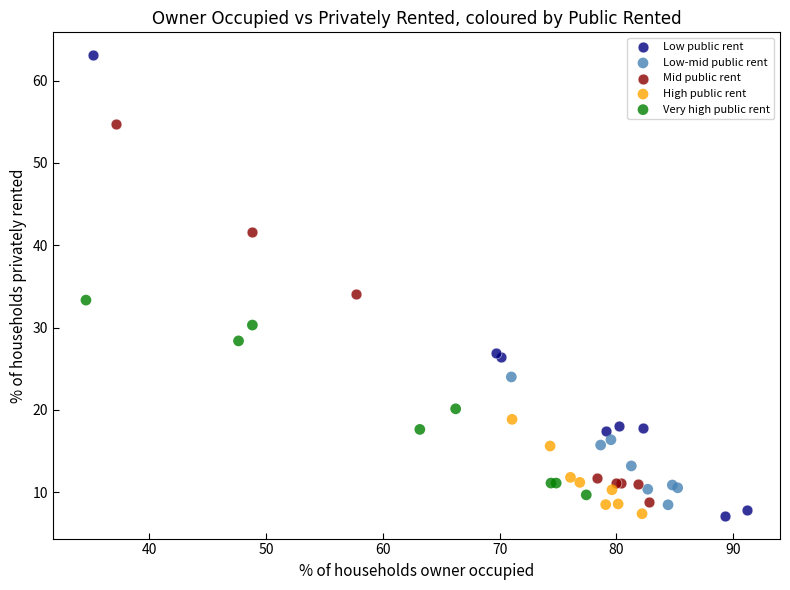

Which series contains the highest Y value?

Low public rent